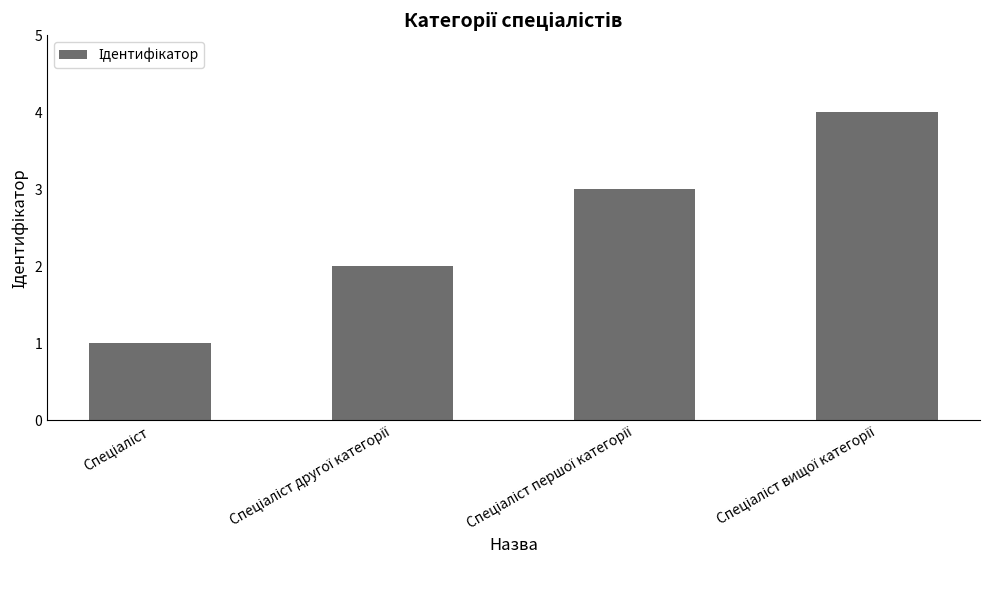

Does the chart contain stacked bars?

No